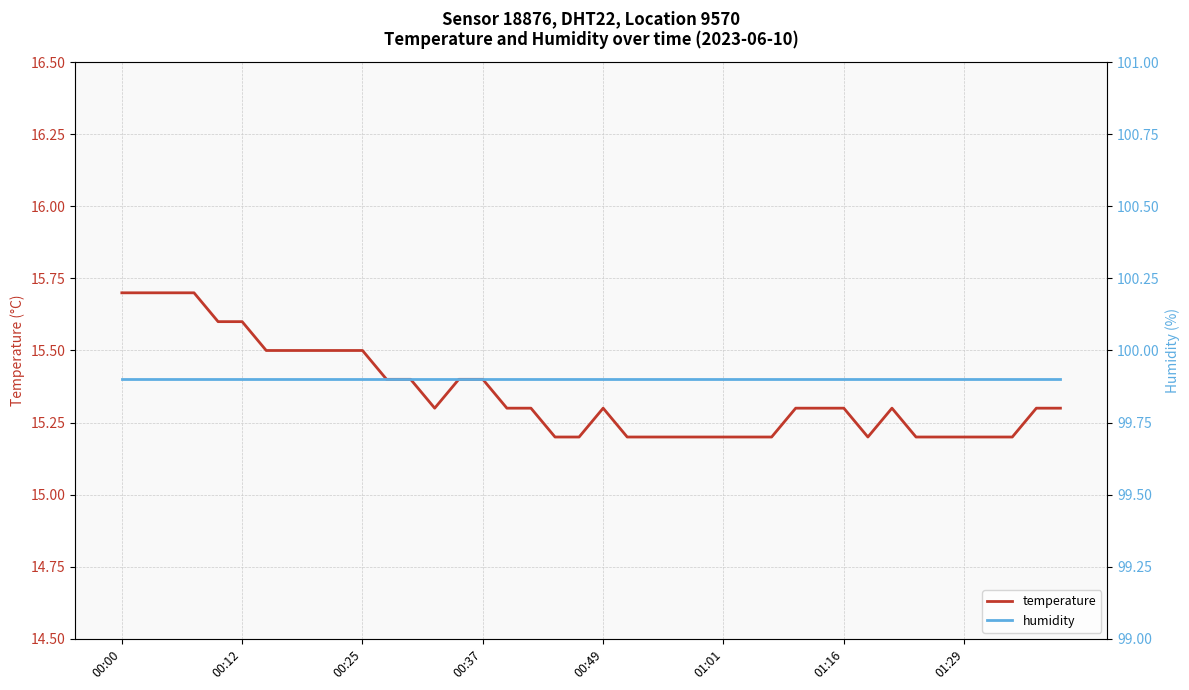

List the series in order of their overall mean, lowest first.

temperature, humidity